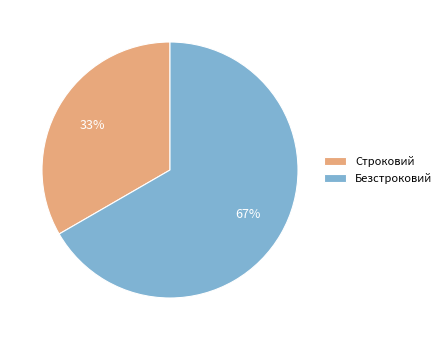

Which category has the biggest portion of the pie?

Безстроковий